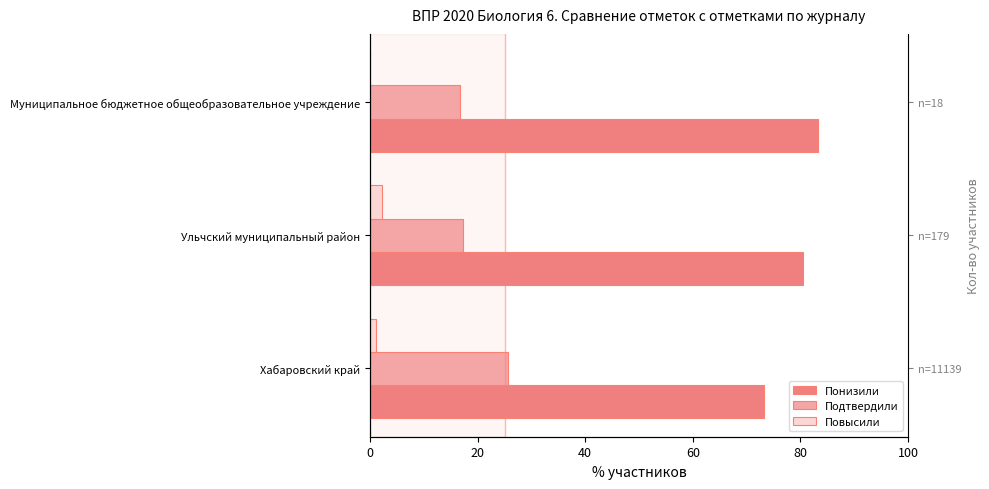

Rank the series by their maximum value, from lowest to highest.

Повысили, Подтвердили, Понизили